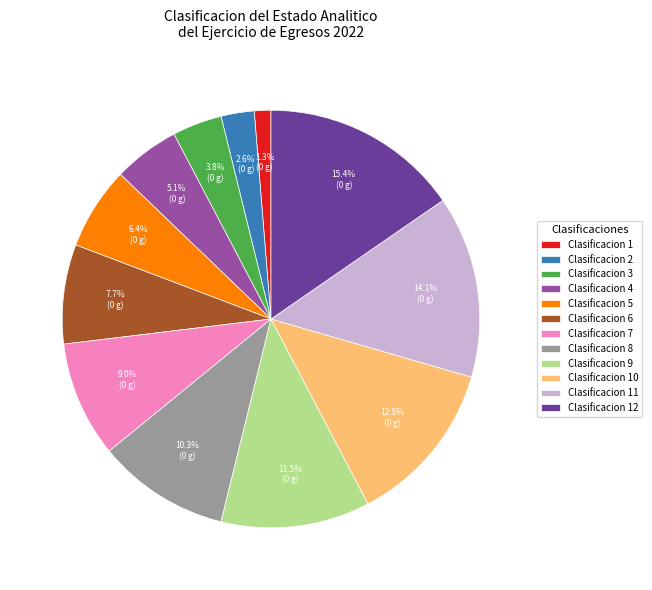

What is the smallest slice in the pie chart?

Clasificacion 1